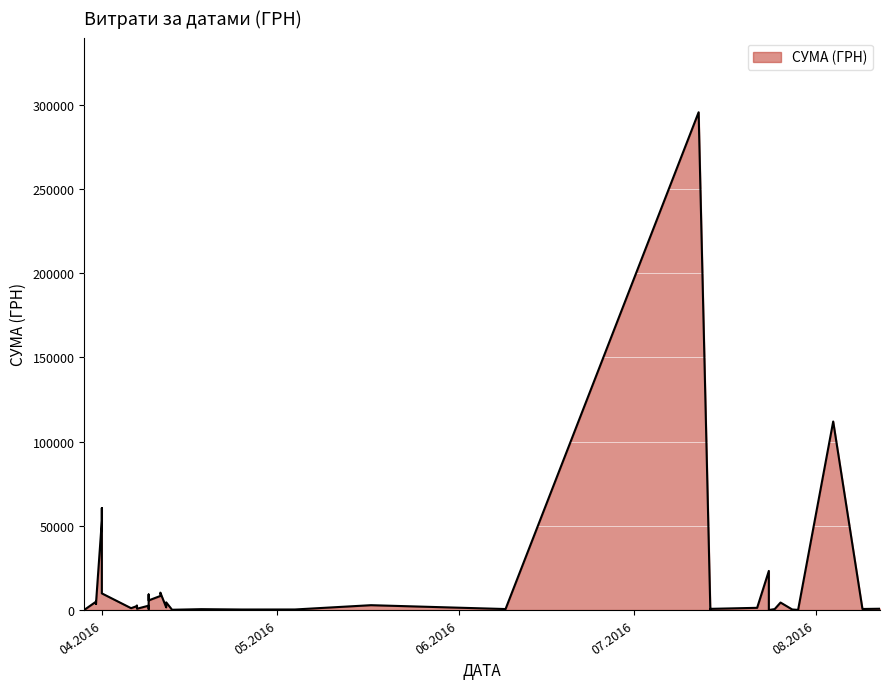

Between 28.07.2016 and 29.03.2016, which is larger?

28.07.2016